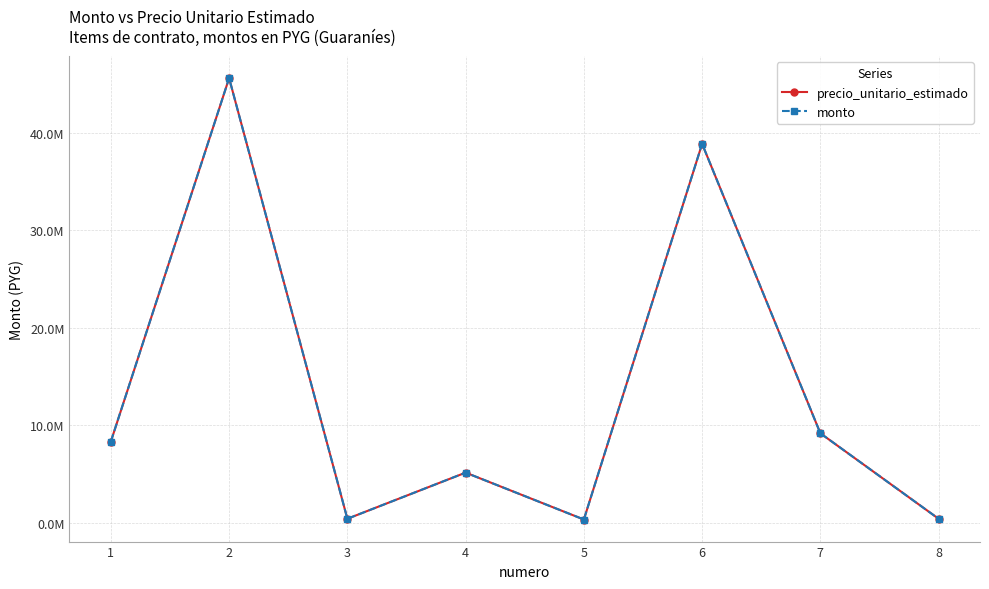

Is the value of precio_unitario_estimado at 3 greater than the value of monto at 2?

No